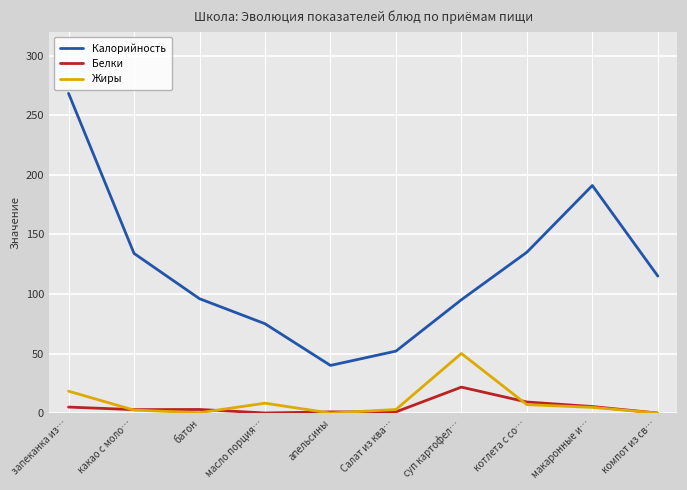

True or false: Калорийность and Белки intersect in this chart.

False